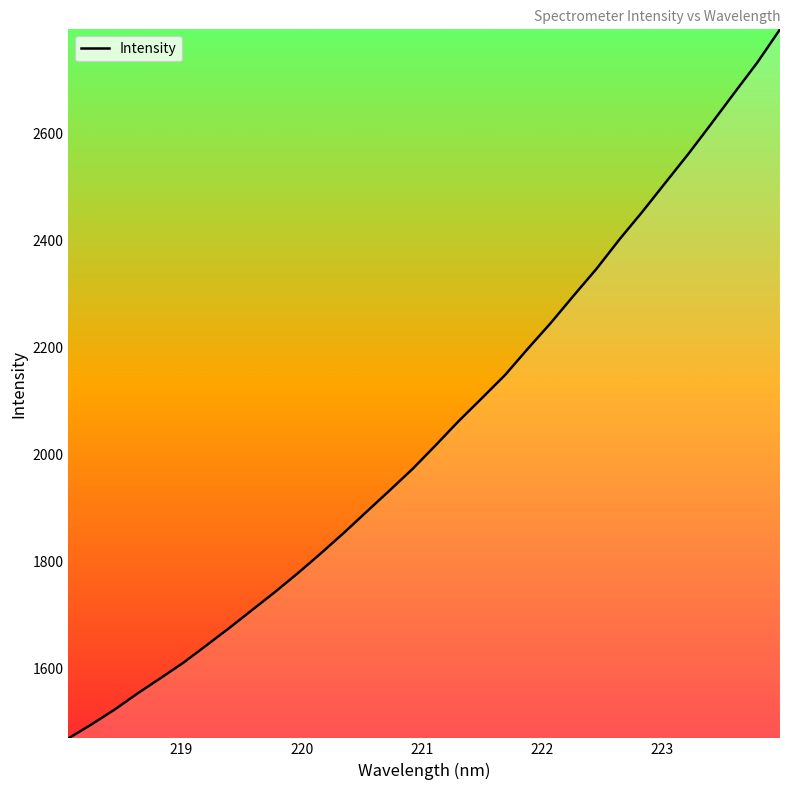

What is the minimum value shown in the chart?

1470.2